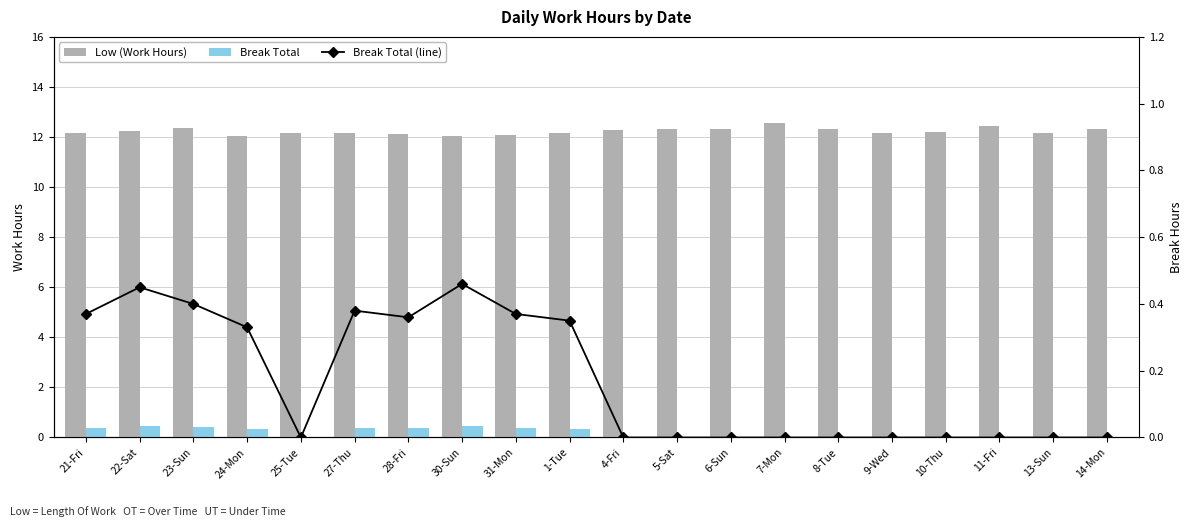

Reading left to right, transcribe all the data shown in this chart.

Low (Work Hours): 12.2	12.3	12.3	12.0	12.2	12.2	12.1	12.0	12.1	12.2	12.3	12.3	12.3	12.6	12.3	12.2	12.2	12.4	12.2	12.3
Break Total: 0.4	0.5	0.4	0.3	0.0	0.4	0.4	0.5	0.4	0.3	0.0	0.0	0.0	0.0	0.0	0.0	0.0	0.0	0.0	0.0
Break Total (line): 0.4	0.5	0.4	0.3	0.0	0.4	0.4	0.5	0.4	0.3	0.0	0.0	0.0	0.0	0.0	0.0	0.0	0.0	0.0	0.0